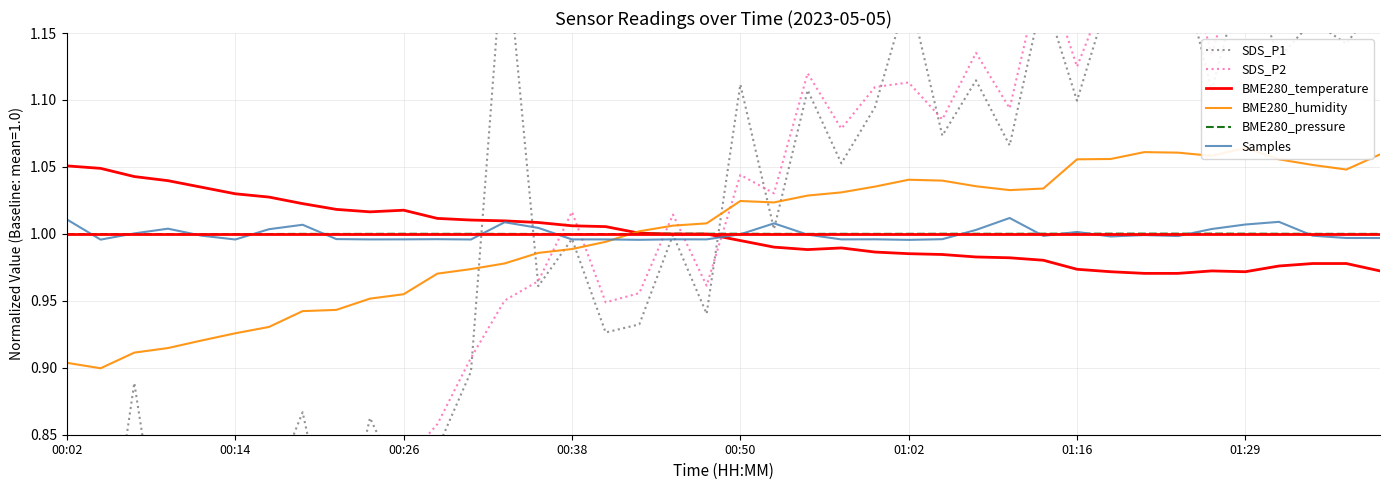

The value of Samples at 9 is 1.4. True or false?

False